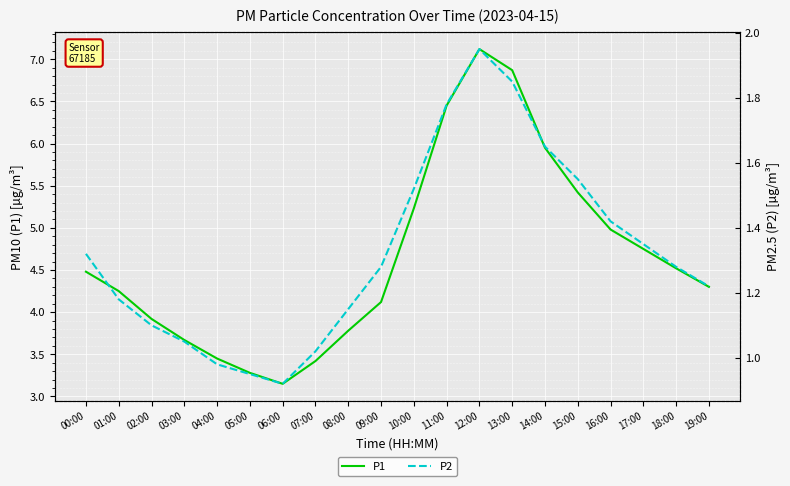

What is the sum of the P1 values at 08:00 and 07:00?

7.2